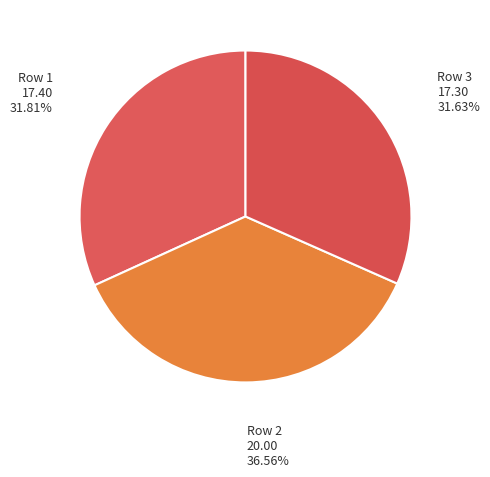

What is the ratio of the value at Row 1 to the value at Row 2?

0.9